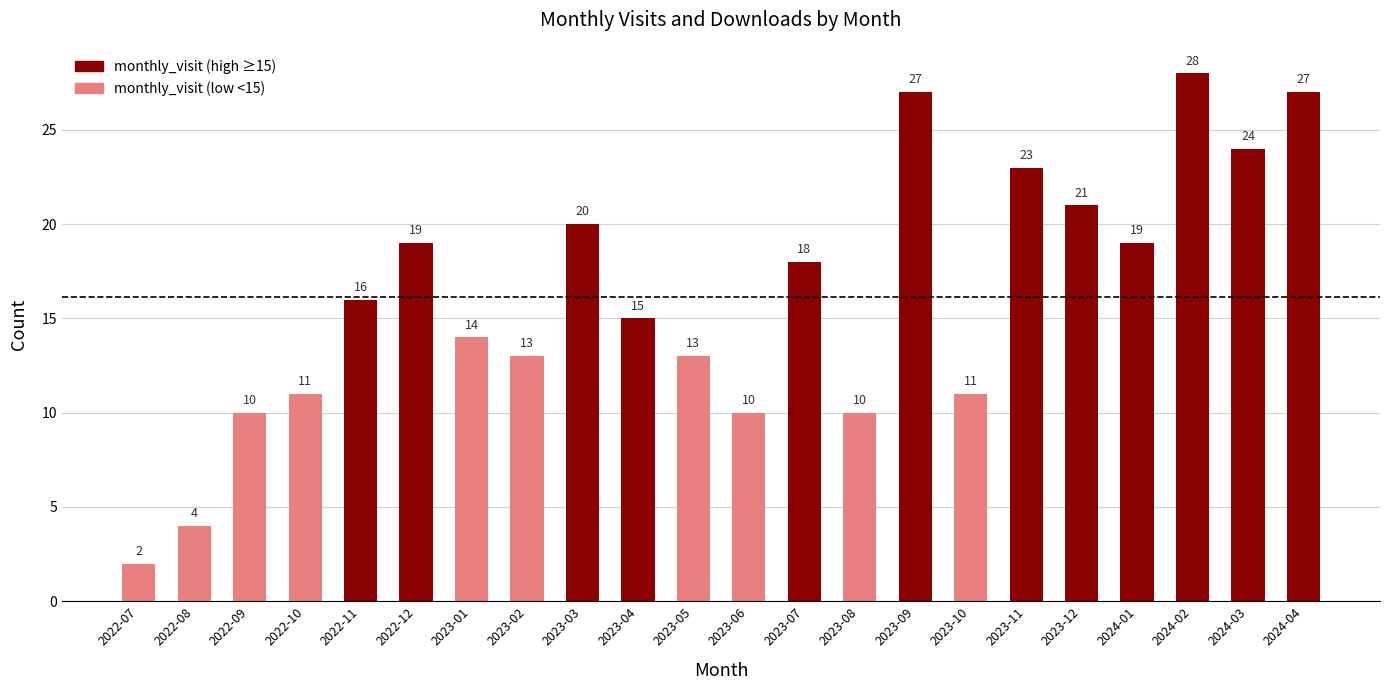

Reading right to left, list all the values displayed in this chart.

27	24	28	19	21	23	11	27	10	18	10	13	15	20	13	14	19	16	11	10	4	2